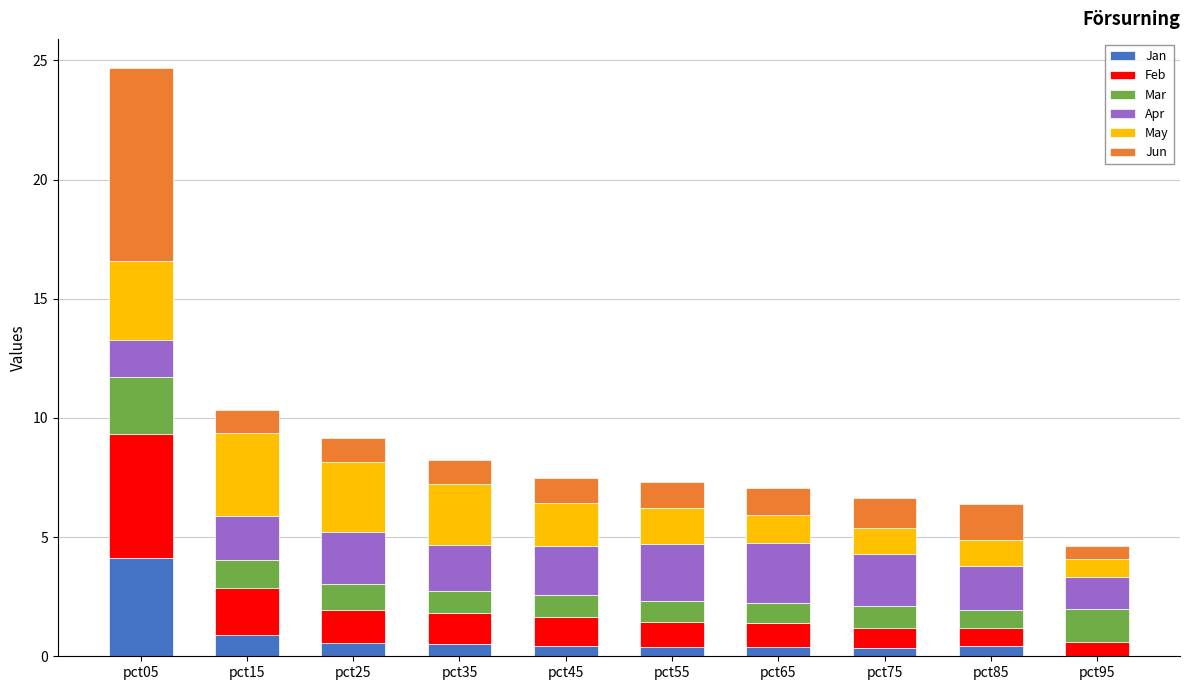

At which category is the sum across all series the highest?

pct05